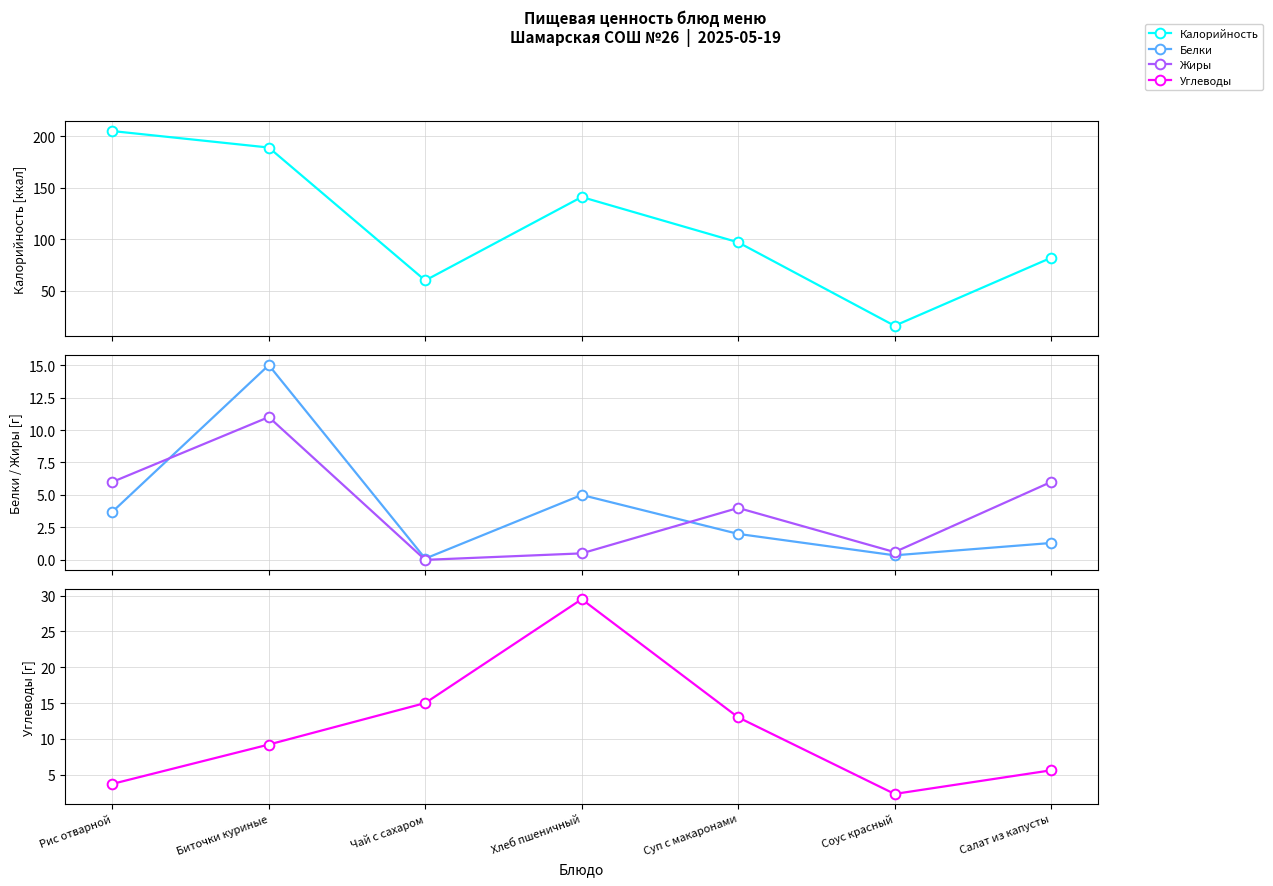

What is the difference between the second highest and second lowest values in the Белки series?

4.7